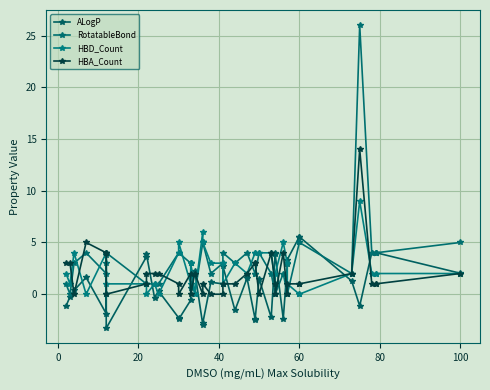

What is the difference between the HBD_Count values at 80 and 100?

1.0